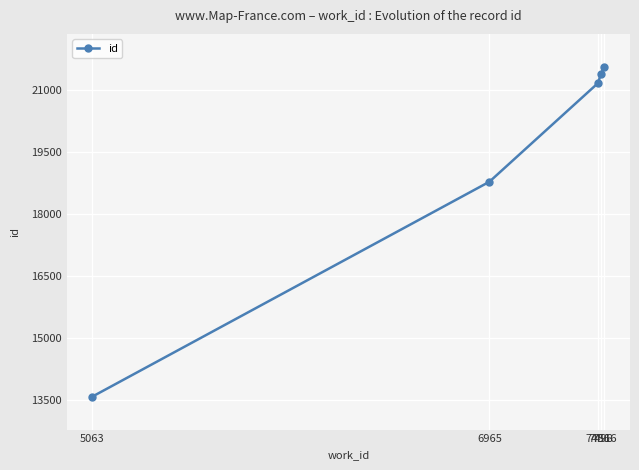

What is the difference between the maximum and minimum values?

7978